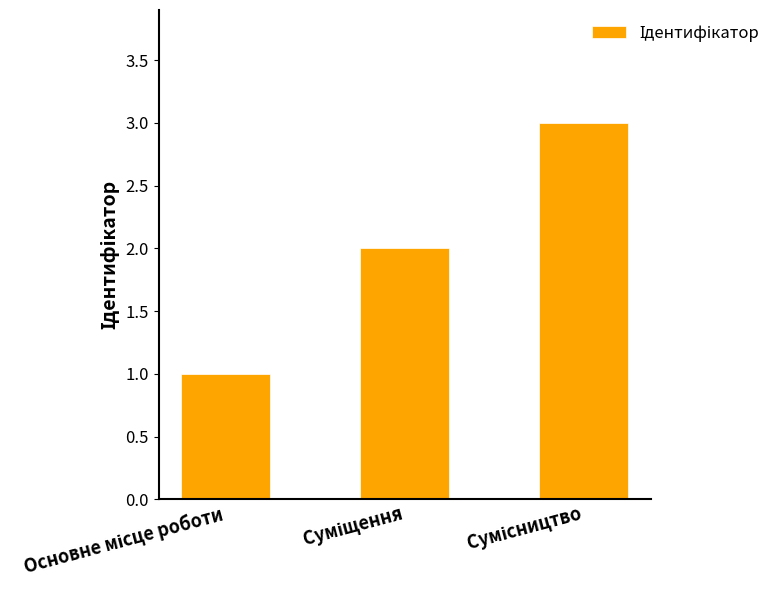

What is the maximum value shown in the chart?

3